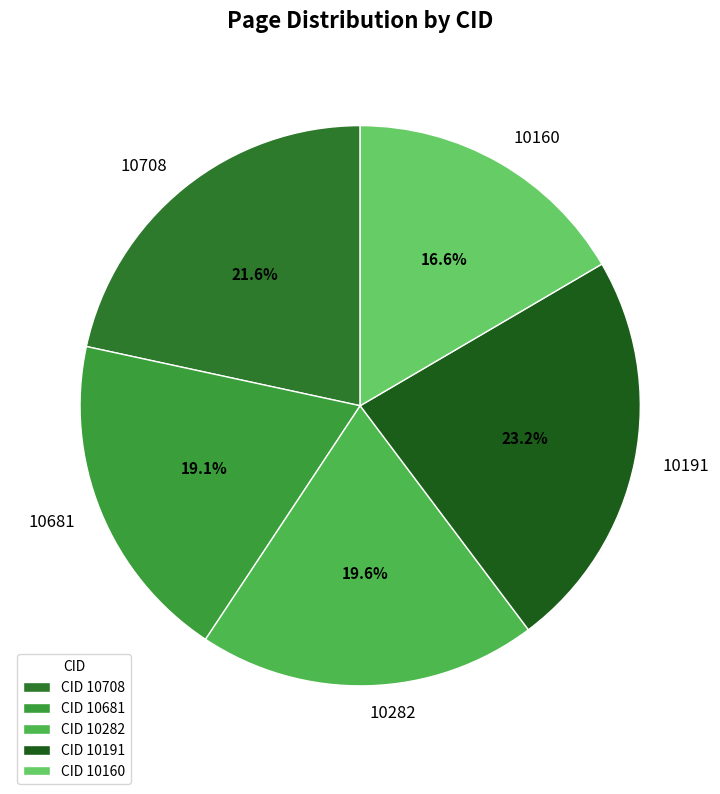

What is the ratio of the value at 10681 to the value at 10191?

0.8